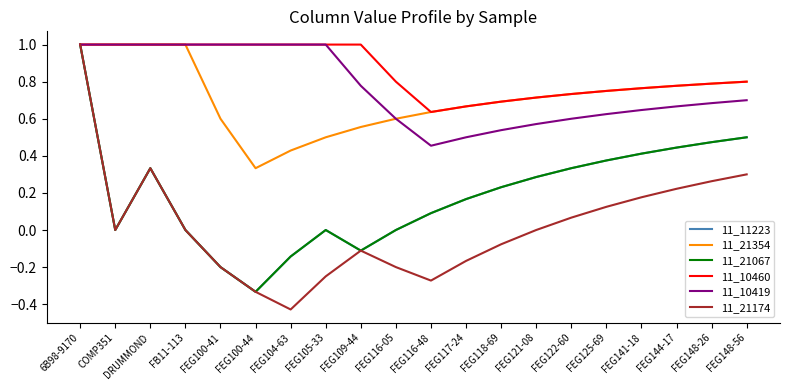

Read the 11_10419 value at FEG100-41.

1.0